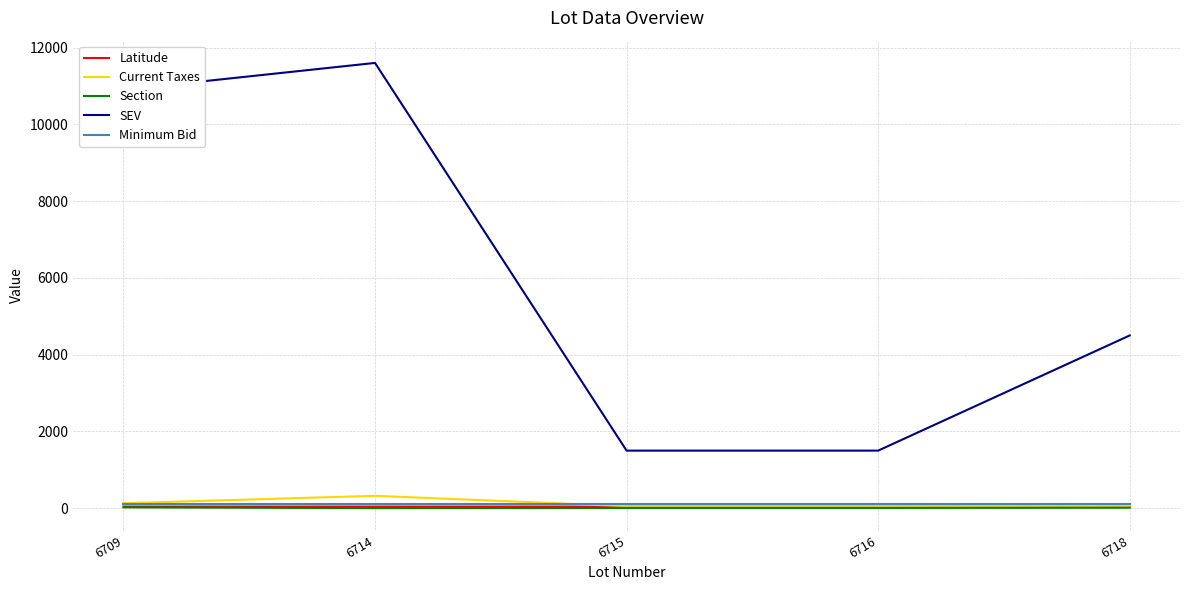

At which label is SEV closest to 6550?

6718